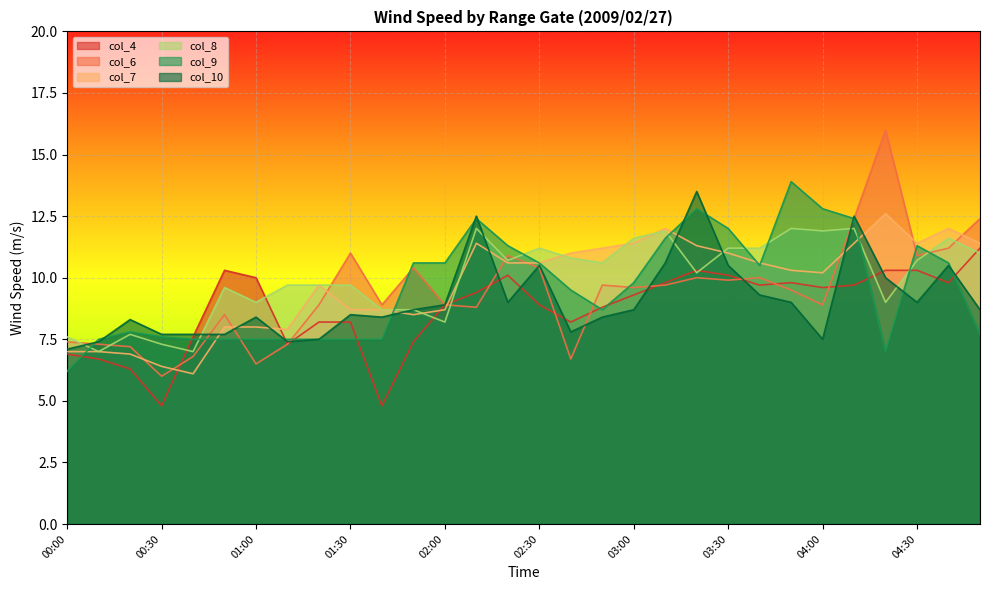

True or false: col_8 and col_10 intersect in this chart.

True